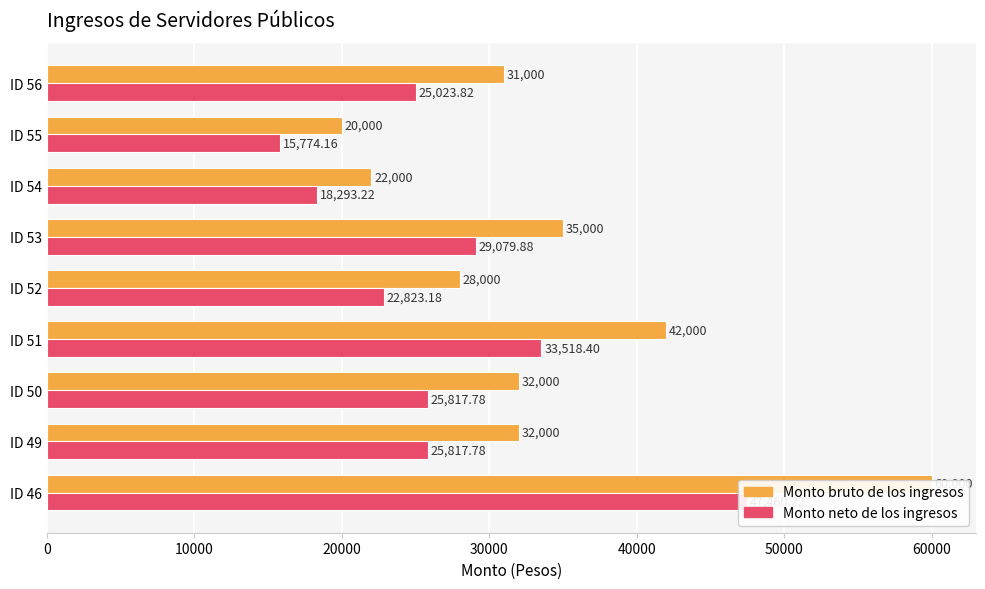

Reading left to right, what are all the values shown in this chart?

Monto bruto de los ingresos: 60000.0	32000.0	32000.0	42000.0	28000.0	35000.0	22000.0	20000.0	31000.0
Monto neto de los ingresos: 47460.2	25817.8	25817.8	33518.4	22823.2	29079.9	18293.2	15774.2	25023.8